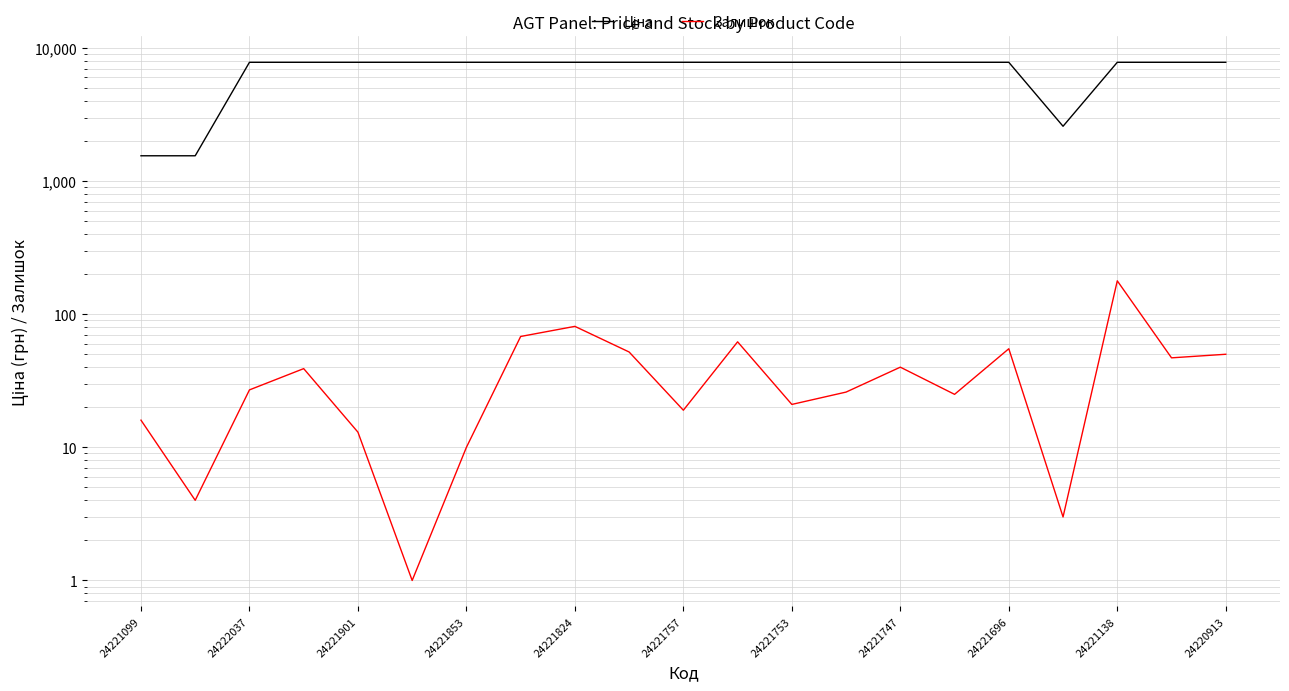

Which series has the largest total across all categories?

Ціна